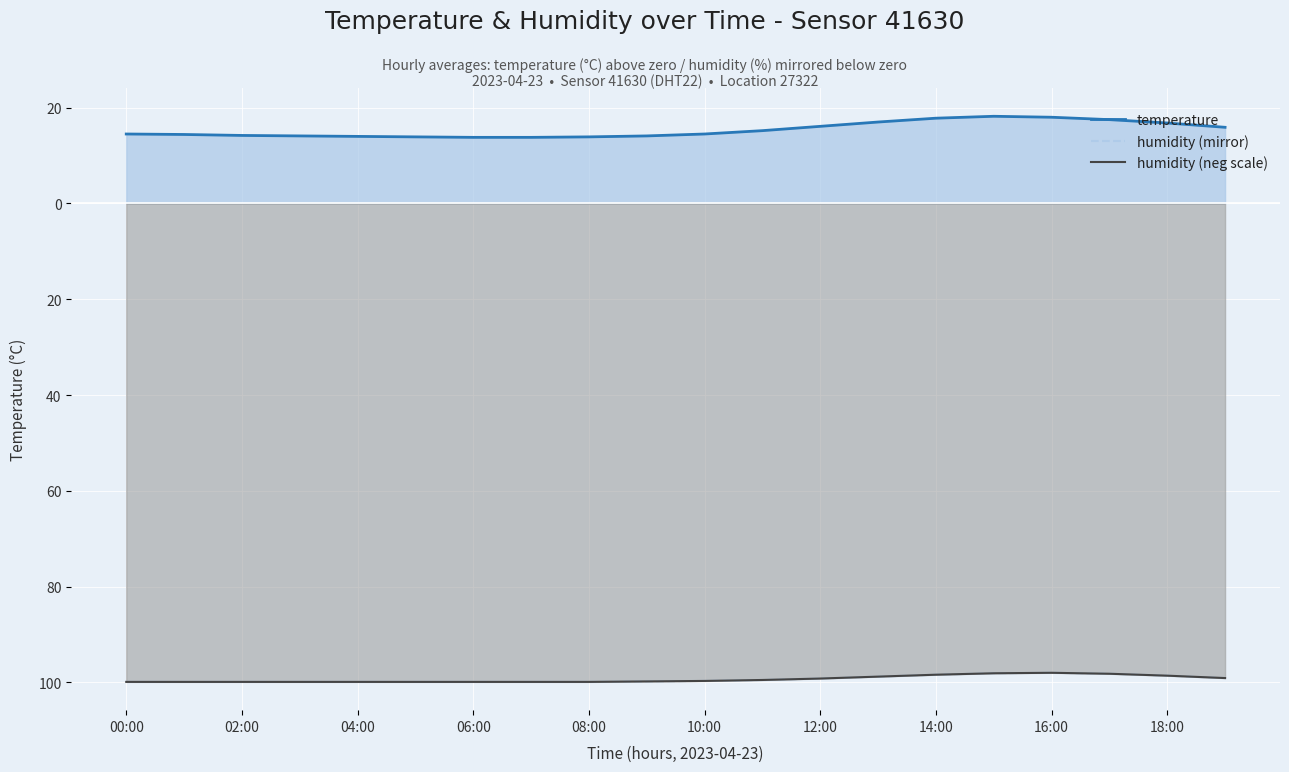

Rank the series by their maximum value, from lowest to highest.

humidity (mirror), humidity (neg scale), temperature